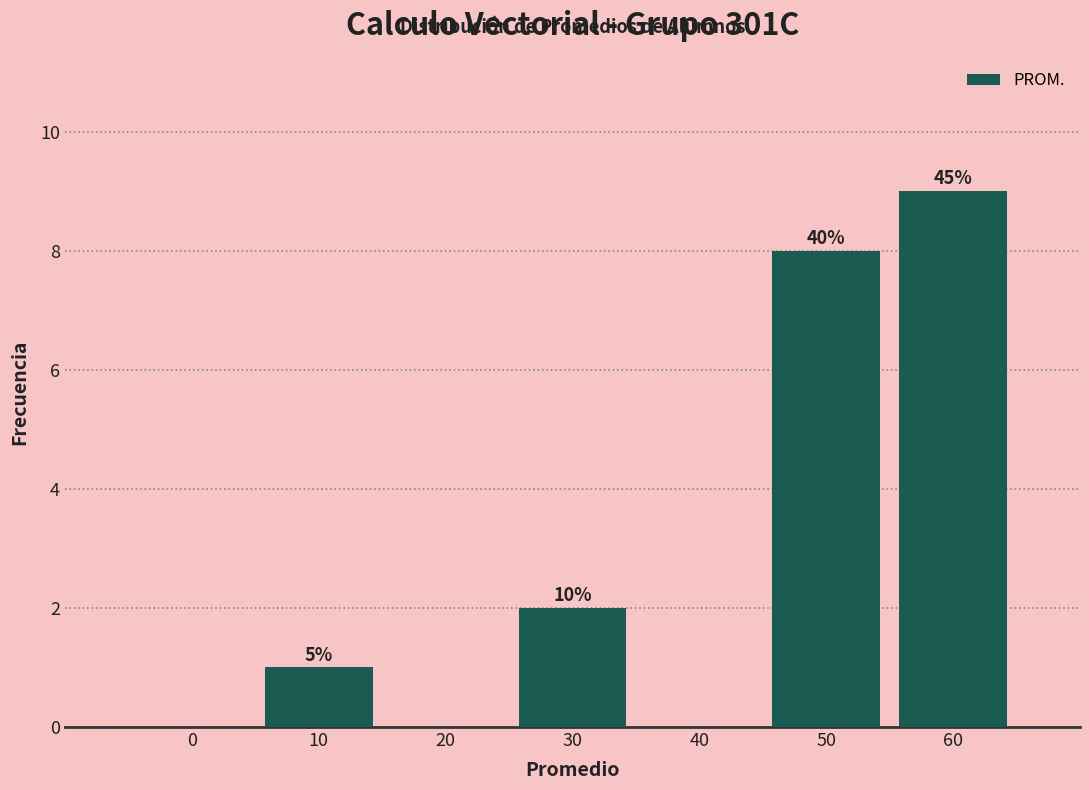

Are the bars horizontal?

No